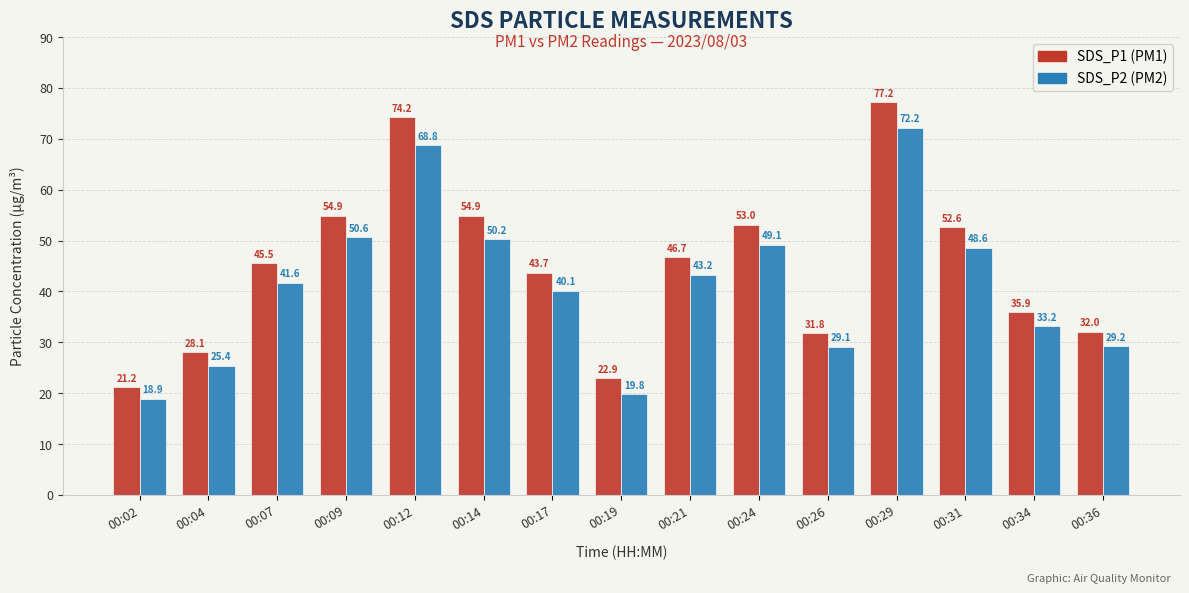

What is the spread (max minus min) of values at 00:07?

3.9